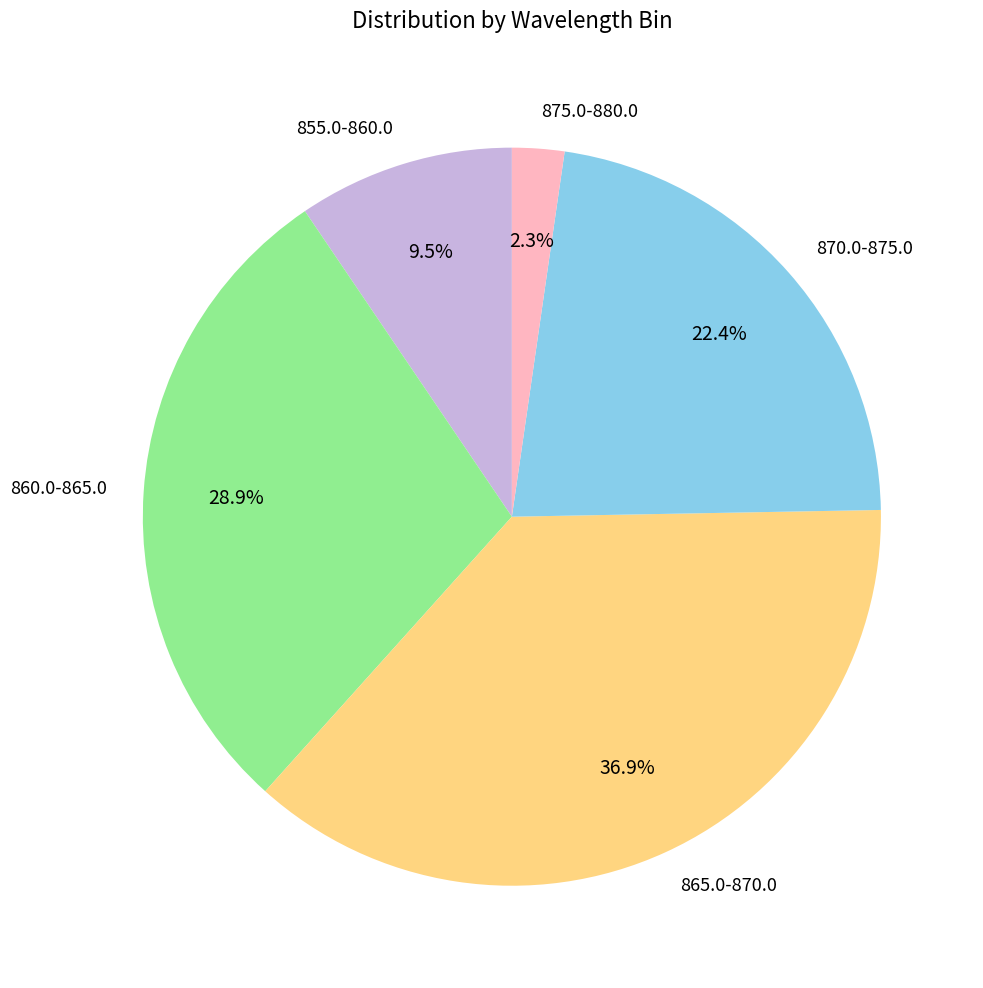

Is there any slice that represents more than half of the pie?

No